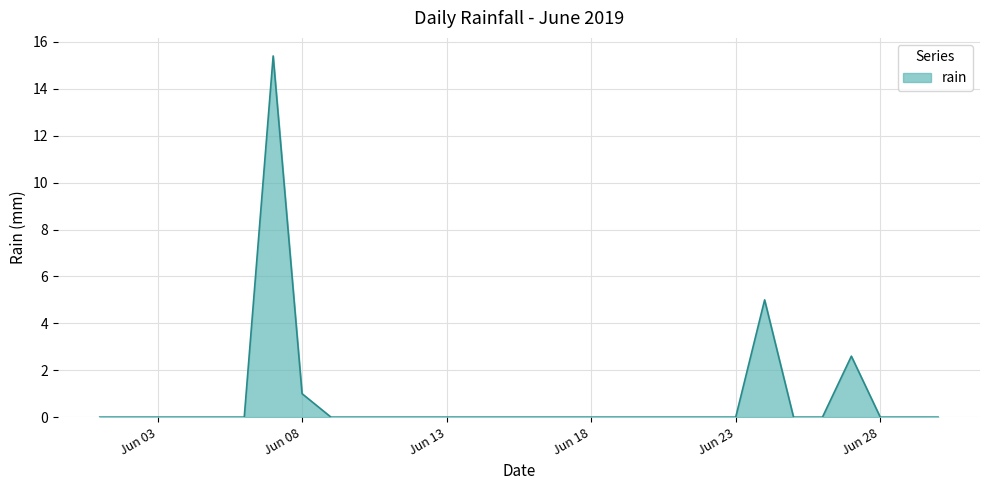

What is the greatest value displayed?

15.4